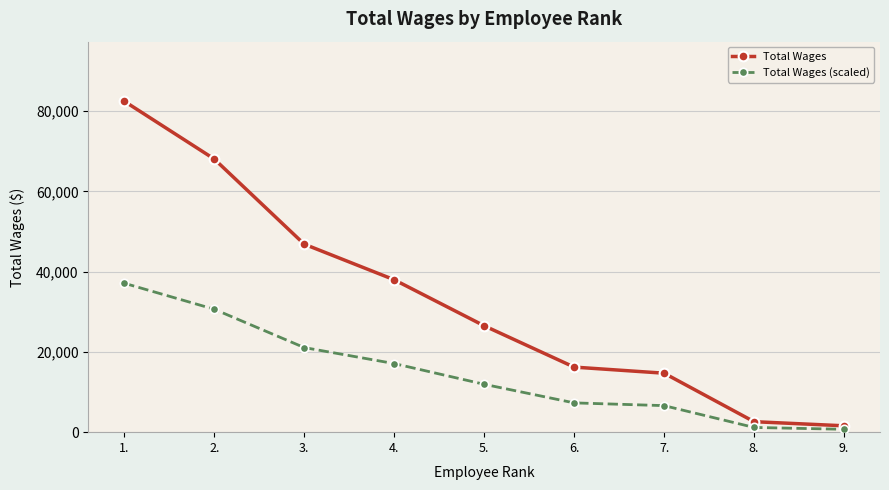

Rank the series at 7. from highest to lowest value.

Total Wages, Total Wages (scaled)